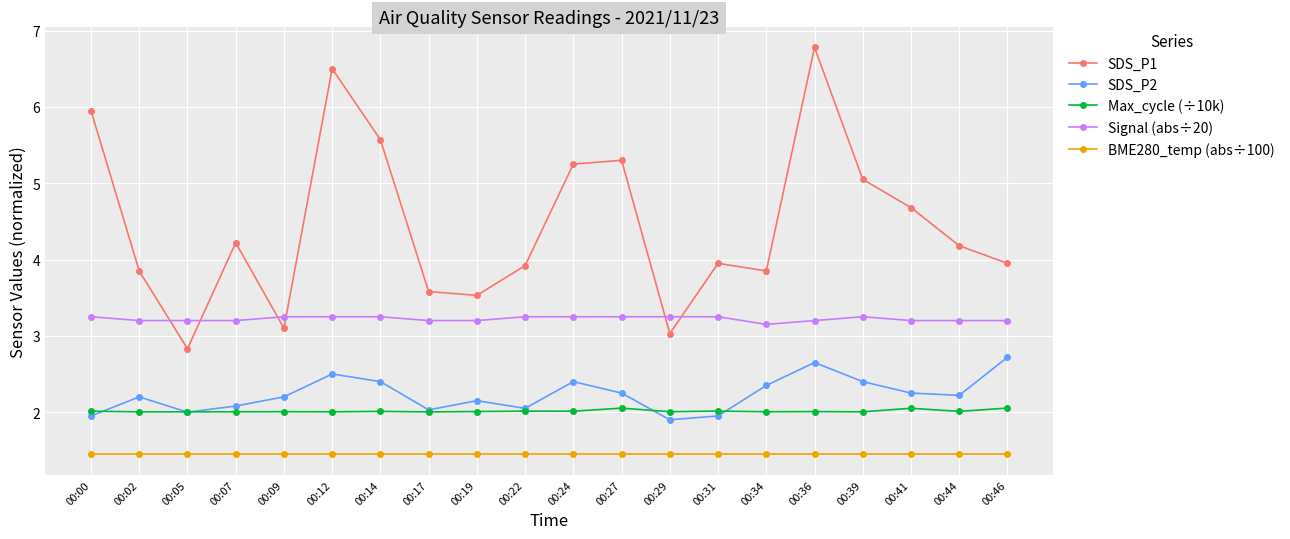

How many lines are shown in the chart?

5